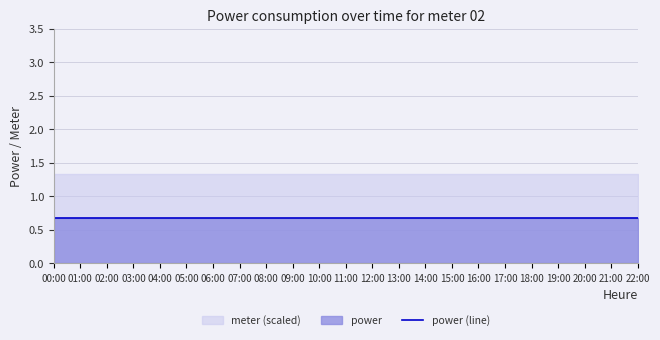

At how many categories does at least one series exceed 0?

23